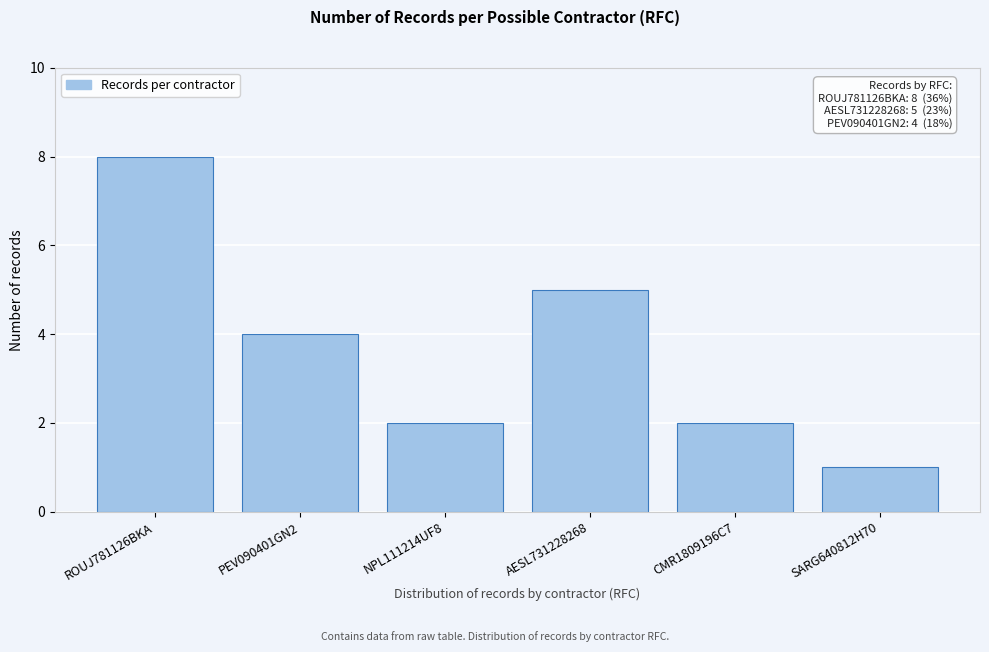

Reading left to right, what are all the values shown in this chart?

ROUJ781126BKA=8	PEV090401GN2=4	NPL111214UF8=2	AESL731228268=5	CMR1809196C7=2	SARG640812H70=1